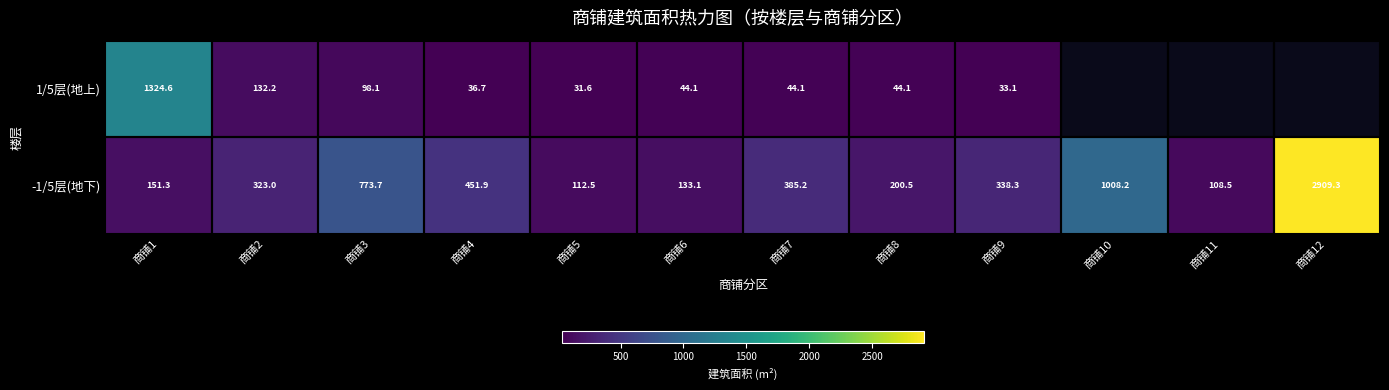

What is the lowest value of the -1/5层(地下) series?

108.5